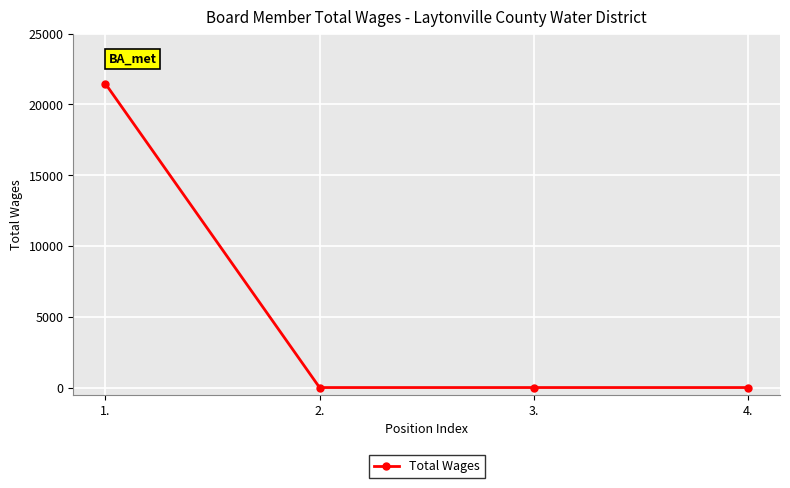

True or false: the data has more than 1 interior local peaks.

False